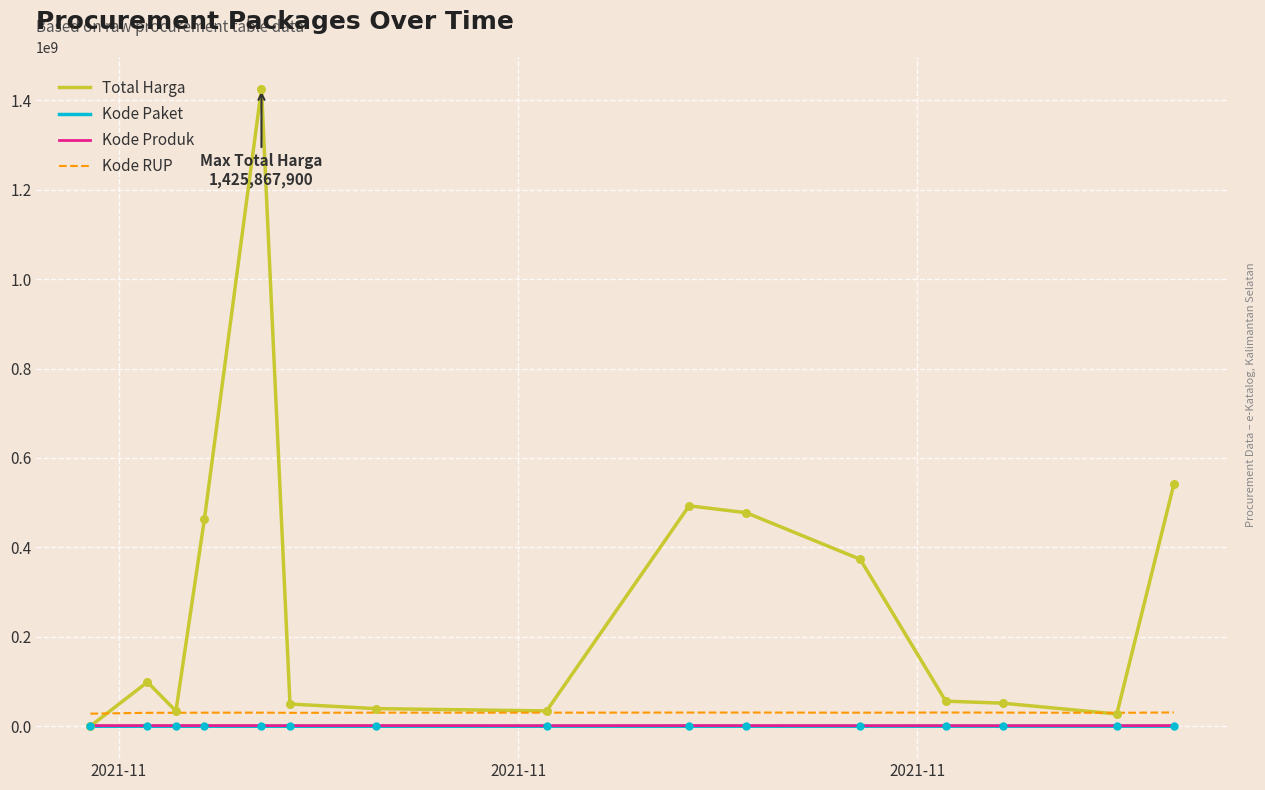

Which series has the widest spread of values?

Total Harga